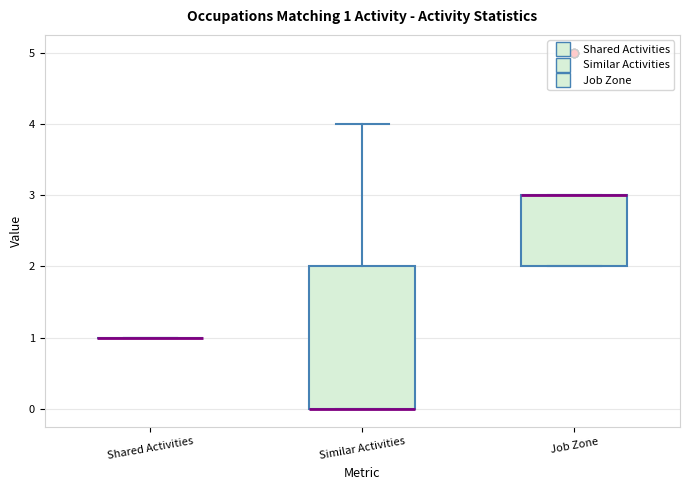

Comparing the boxes themselves (not the whiskers), which one is the tallest?

Similar Activities